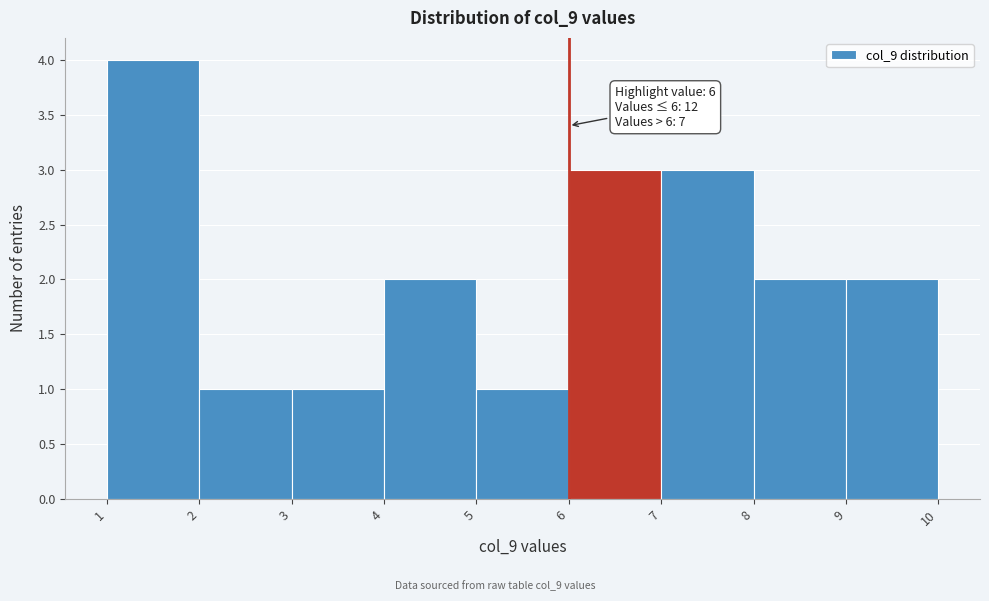

Over which range of the x-axis is the bar tallest?

1 to 2